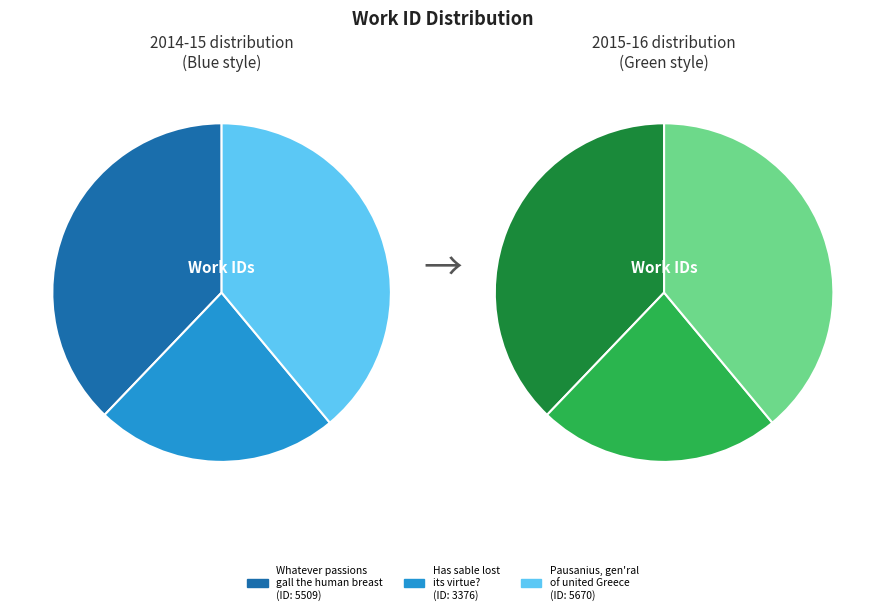

What is the change in value from Has sable lost its virtue? to Pausanius, gen'ral of united Greece?

+2294